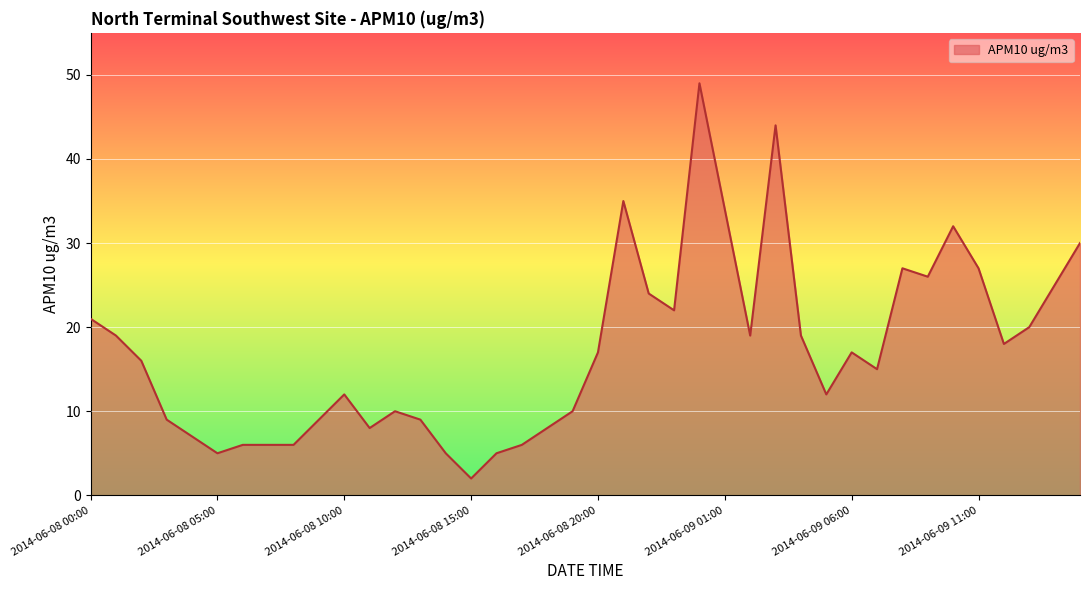

What is the difference between the maximum and minimum values?

47